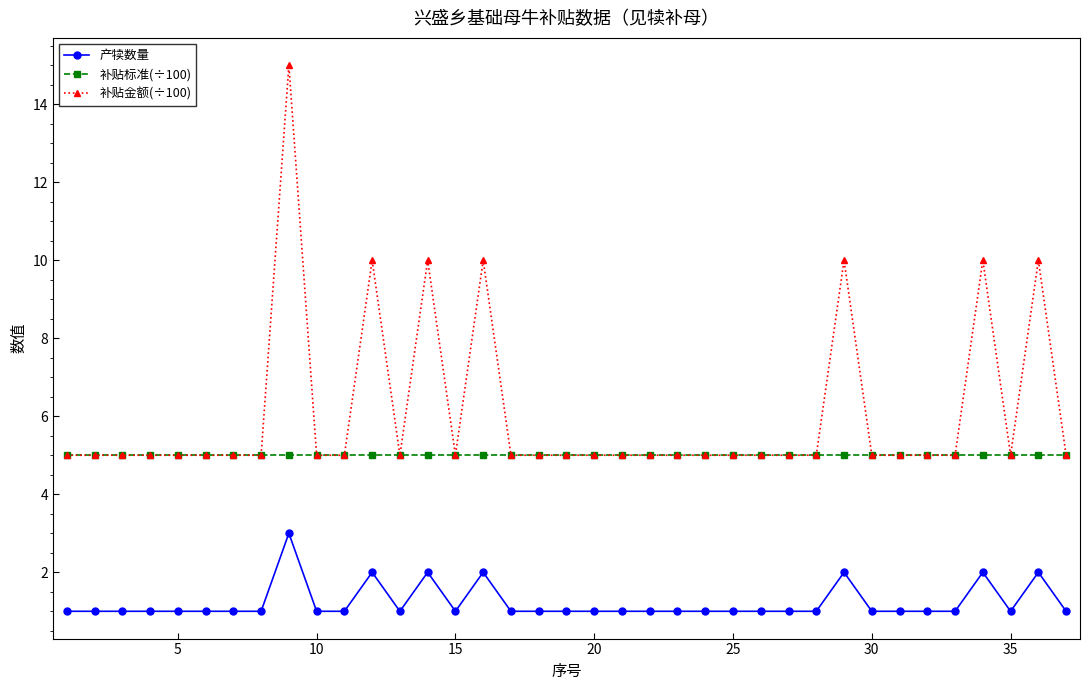

True or false: 产犊数量 and 补贴标准(÷100) cross at least once.

False